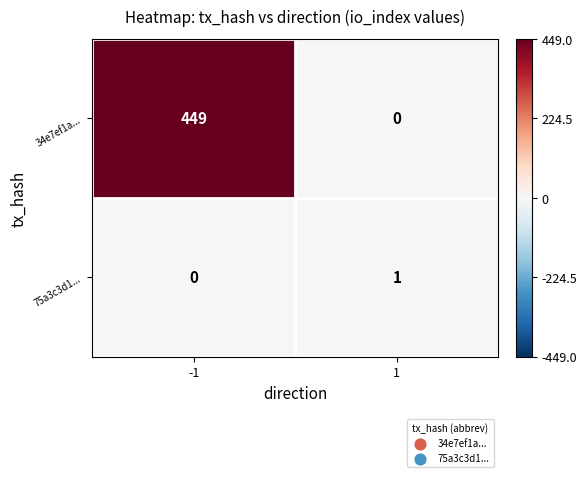

At which category is the sum across all series the highest?

-1